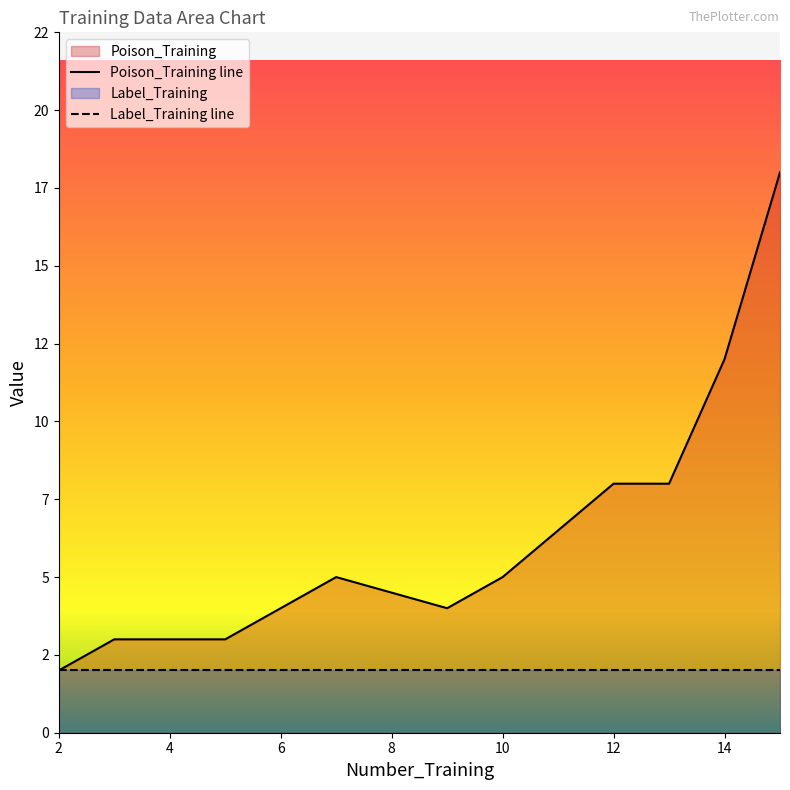

What is the value of the 1st point from the left?

2